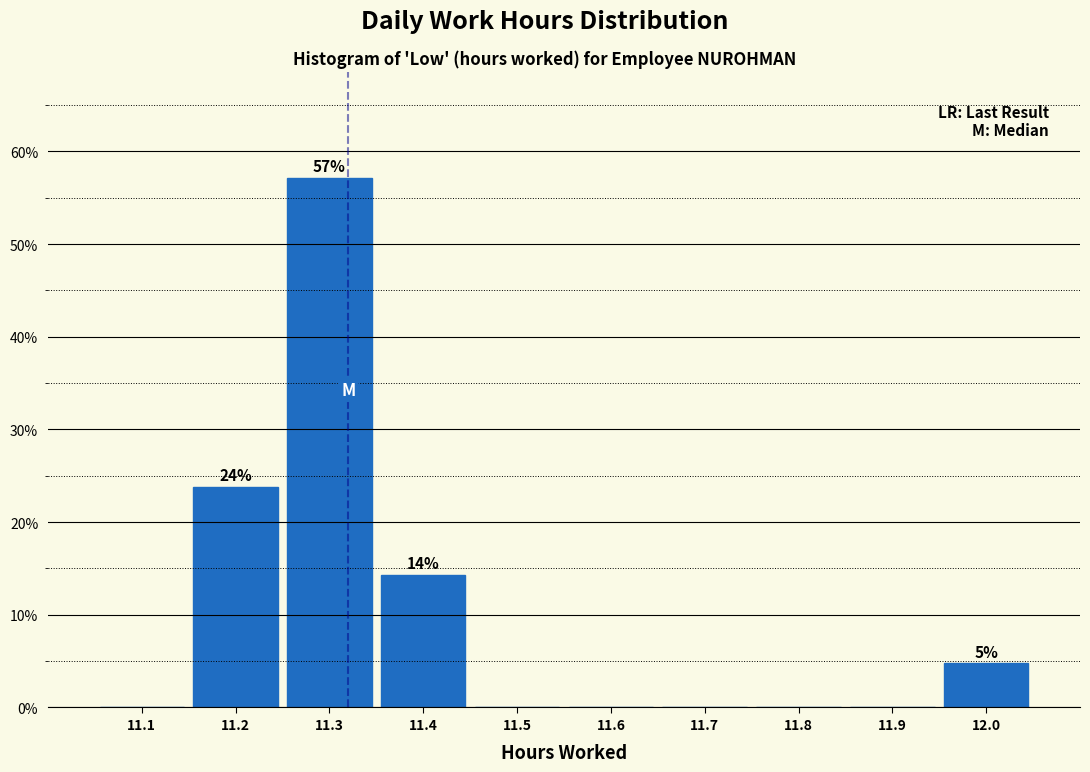

Reading left to right, transcribe all the data shown in this chart.

11.1=0.0	11.2=23.8	11.3=57.1	11.4=14.3	11.5=0.0	11.6=0.0	11.7=0.0	11.8=0.0	11.9=0.0	12.0=4.8